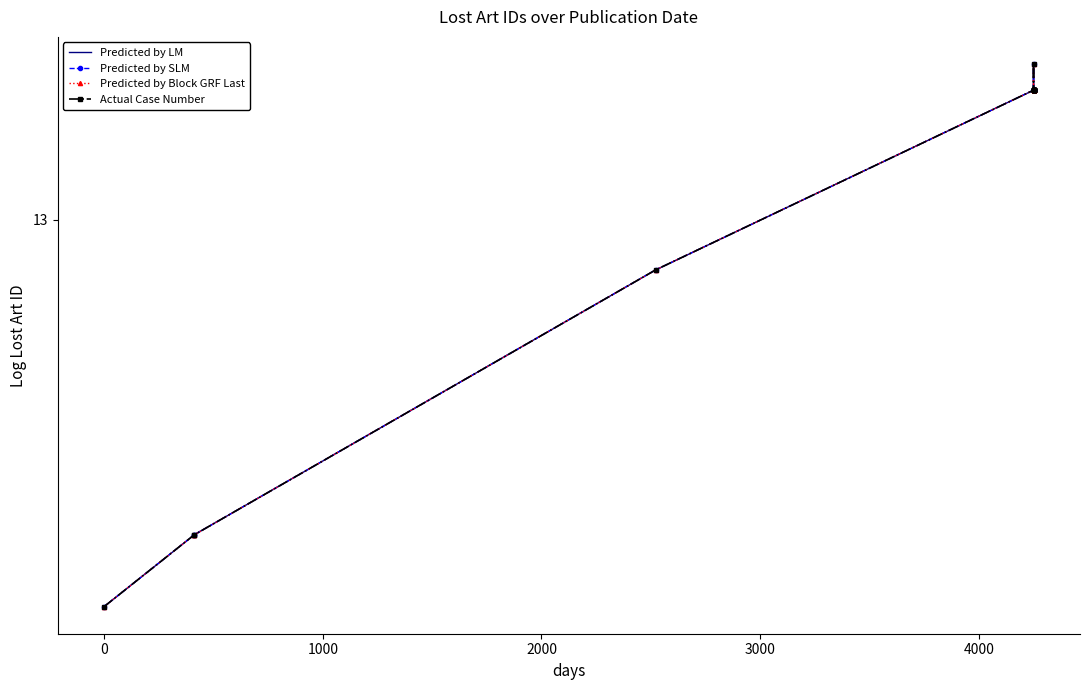

What is the label of the 14th point from the right?

2000